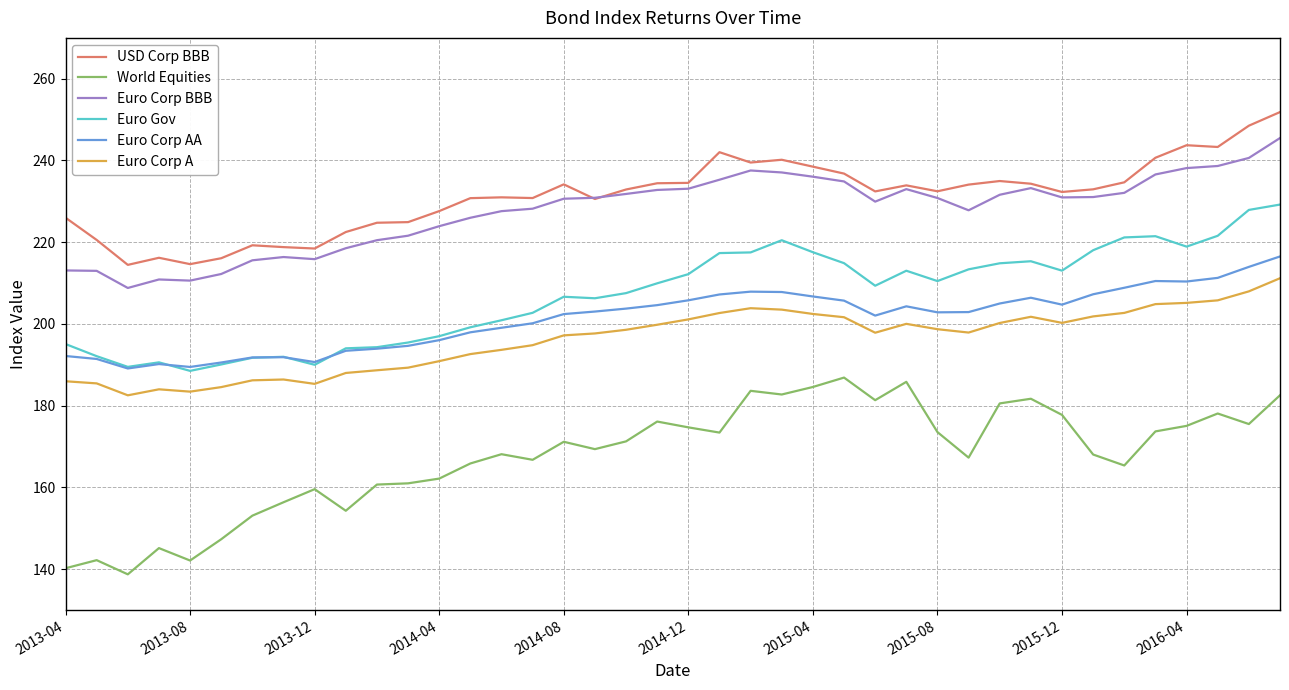

True or false: World Equities and Euro Corp AA intersect in this chart.

False